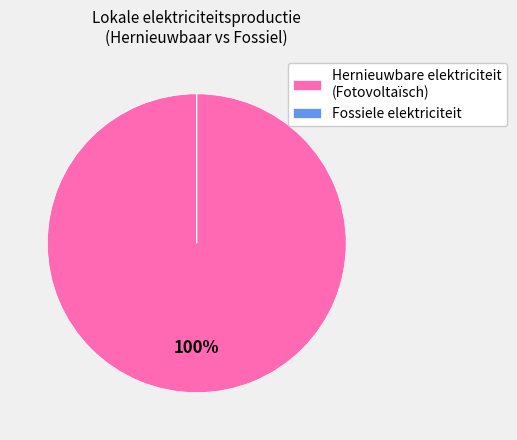

Is it true that Hernieuwbare elektriciteit (Fotovoltaïsch) is 86% of the pie?

False